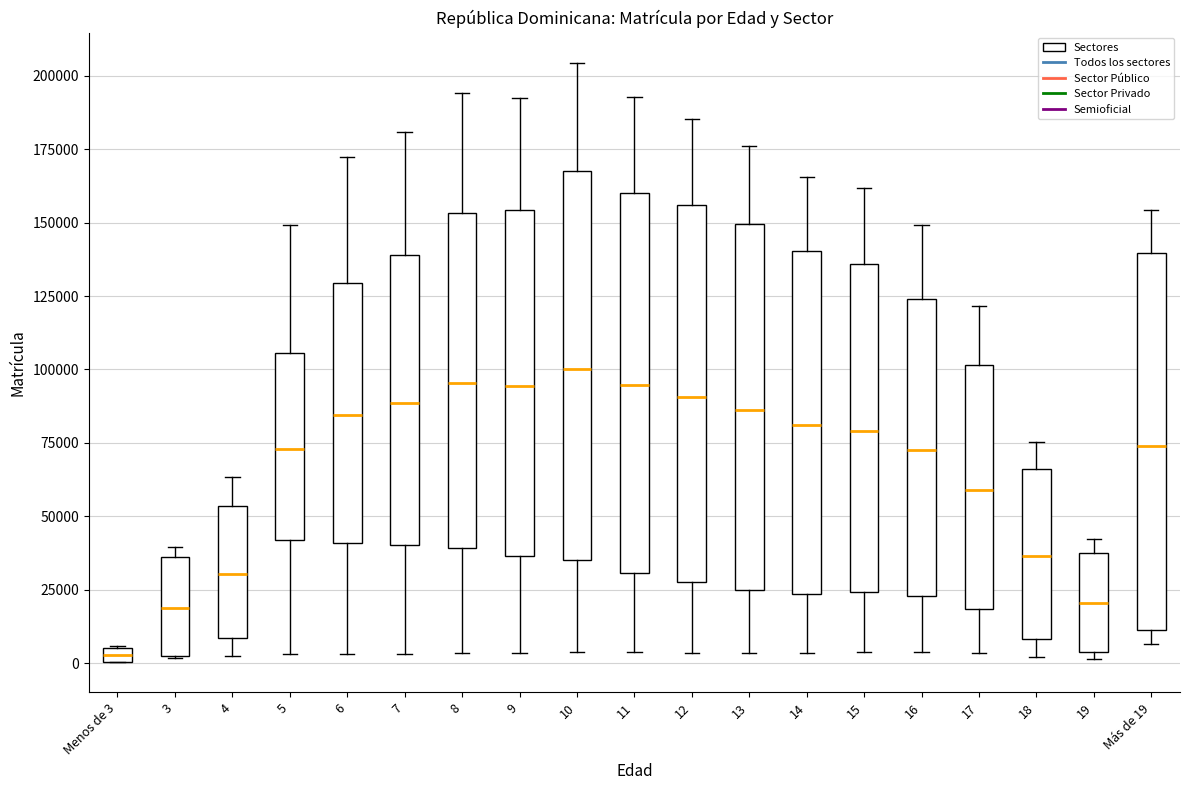

Where does the median line of the box for 18 sit on the y-axis? The values are not printed on the chart, so give them approximately, as read against the axis.

35000